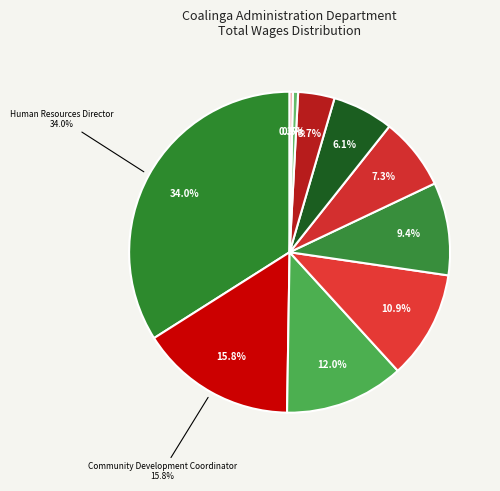

Rank the categories by value from highest to lowest.

Human Resources Director, Community Development Coordinator, Building Official, Assistant To The City Manager, Administrative Analyst Senior, Human Resources Analyst, Human Resources Generalist, Code Enforcement Officer, Water Conservation Assistant, Office Assistant